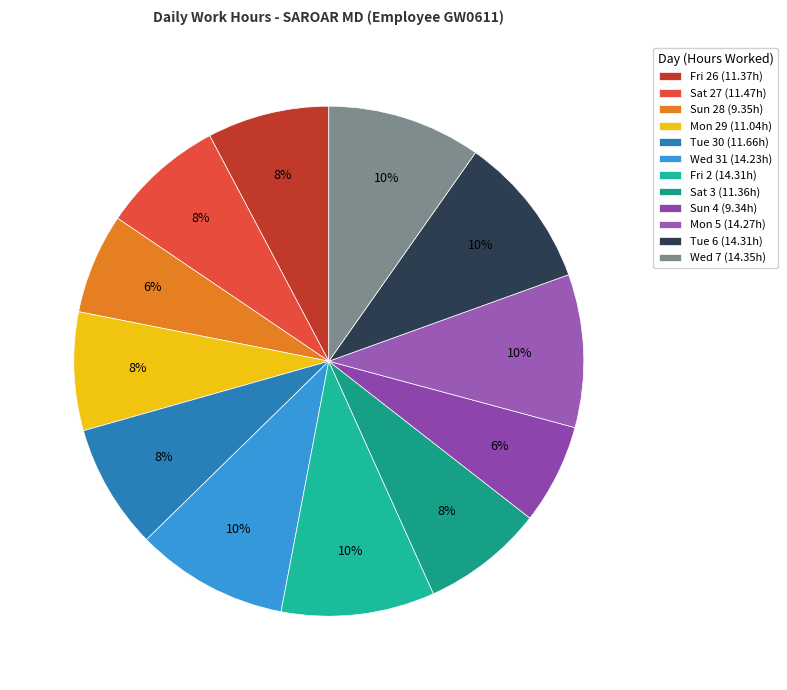

How many segments does this pie chart have?

12